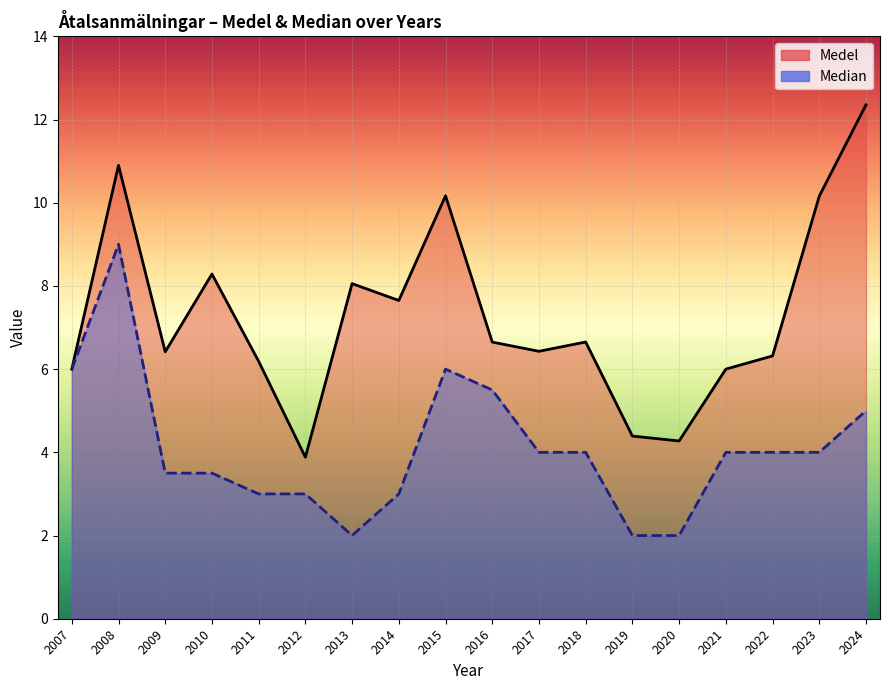

True or false: Medel and Median cross at least once.

False